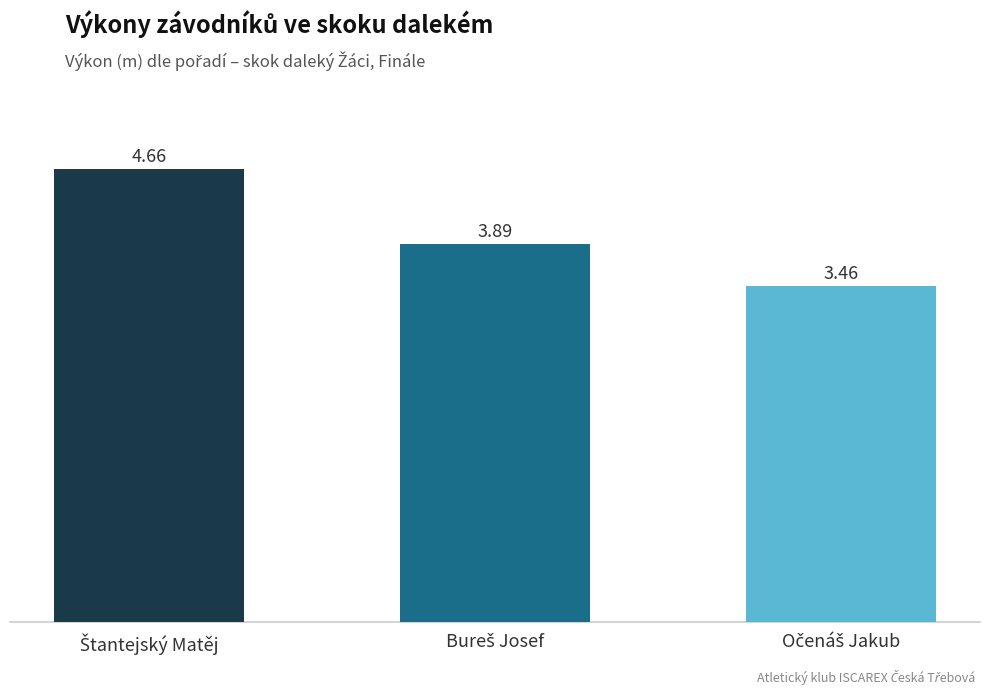

What is the sum of all values?

12.0